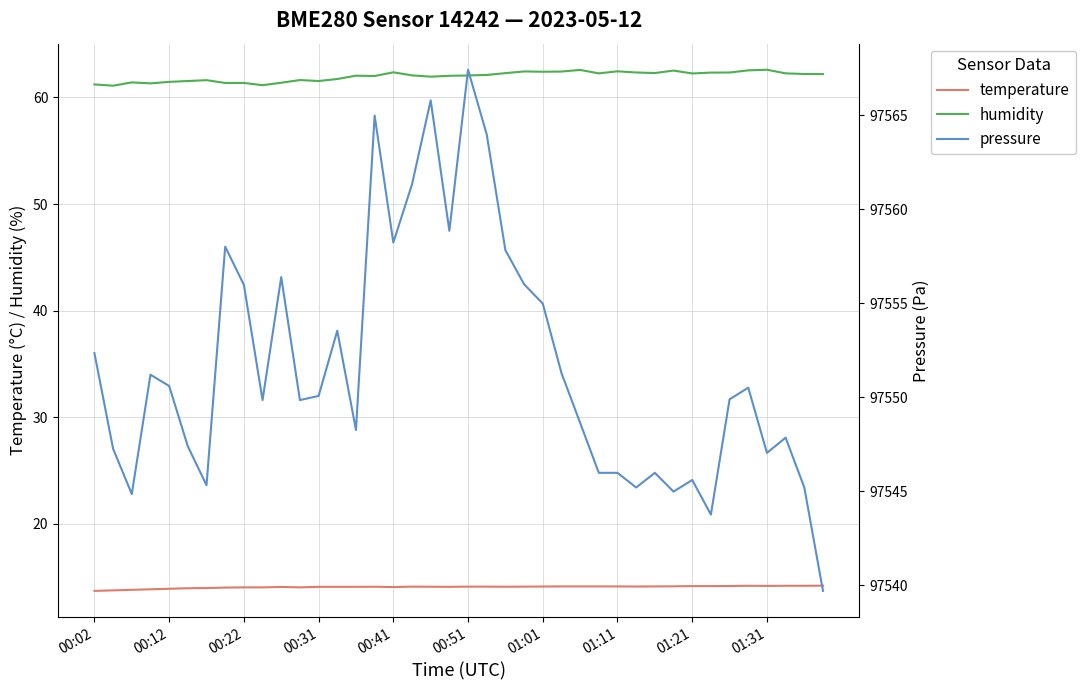

What is the minimum value for temperature?

13.7